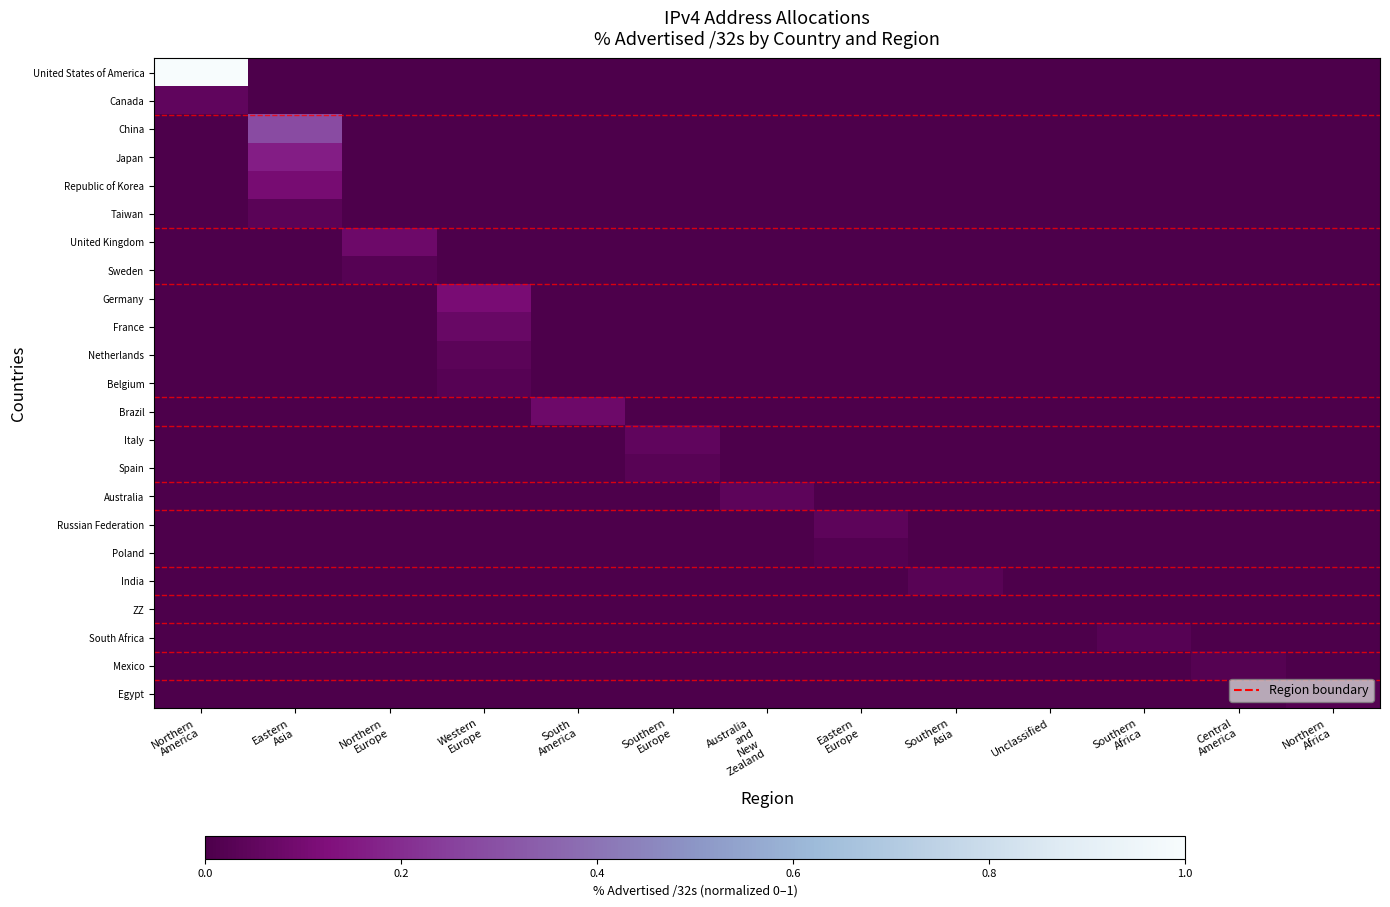

At how many categories does at least one series exceed 0?

13